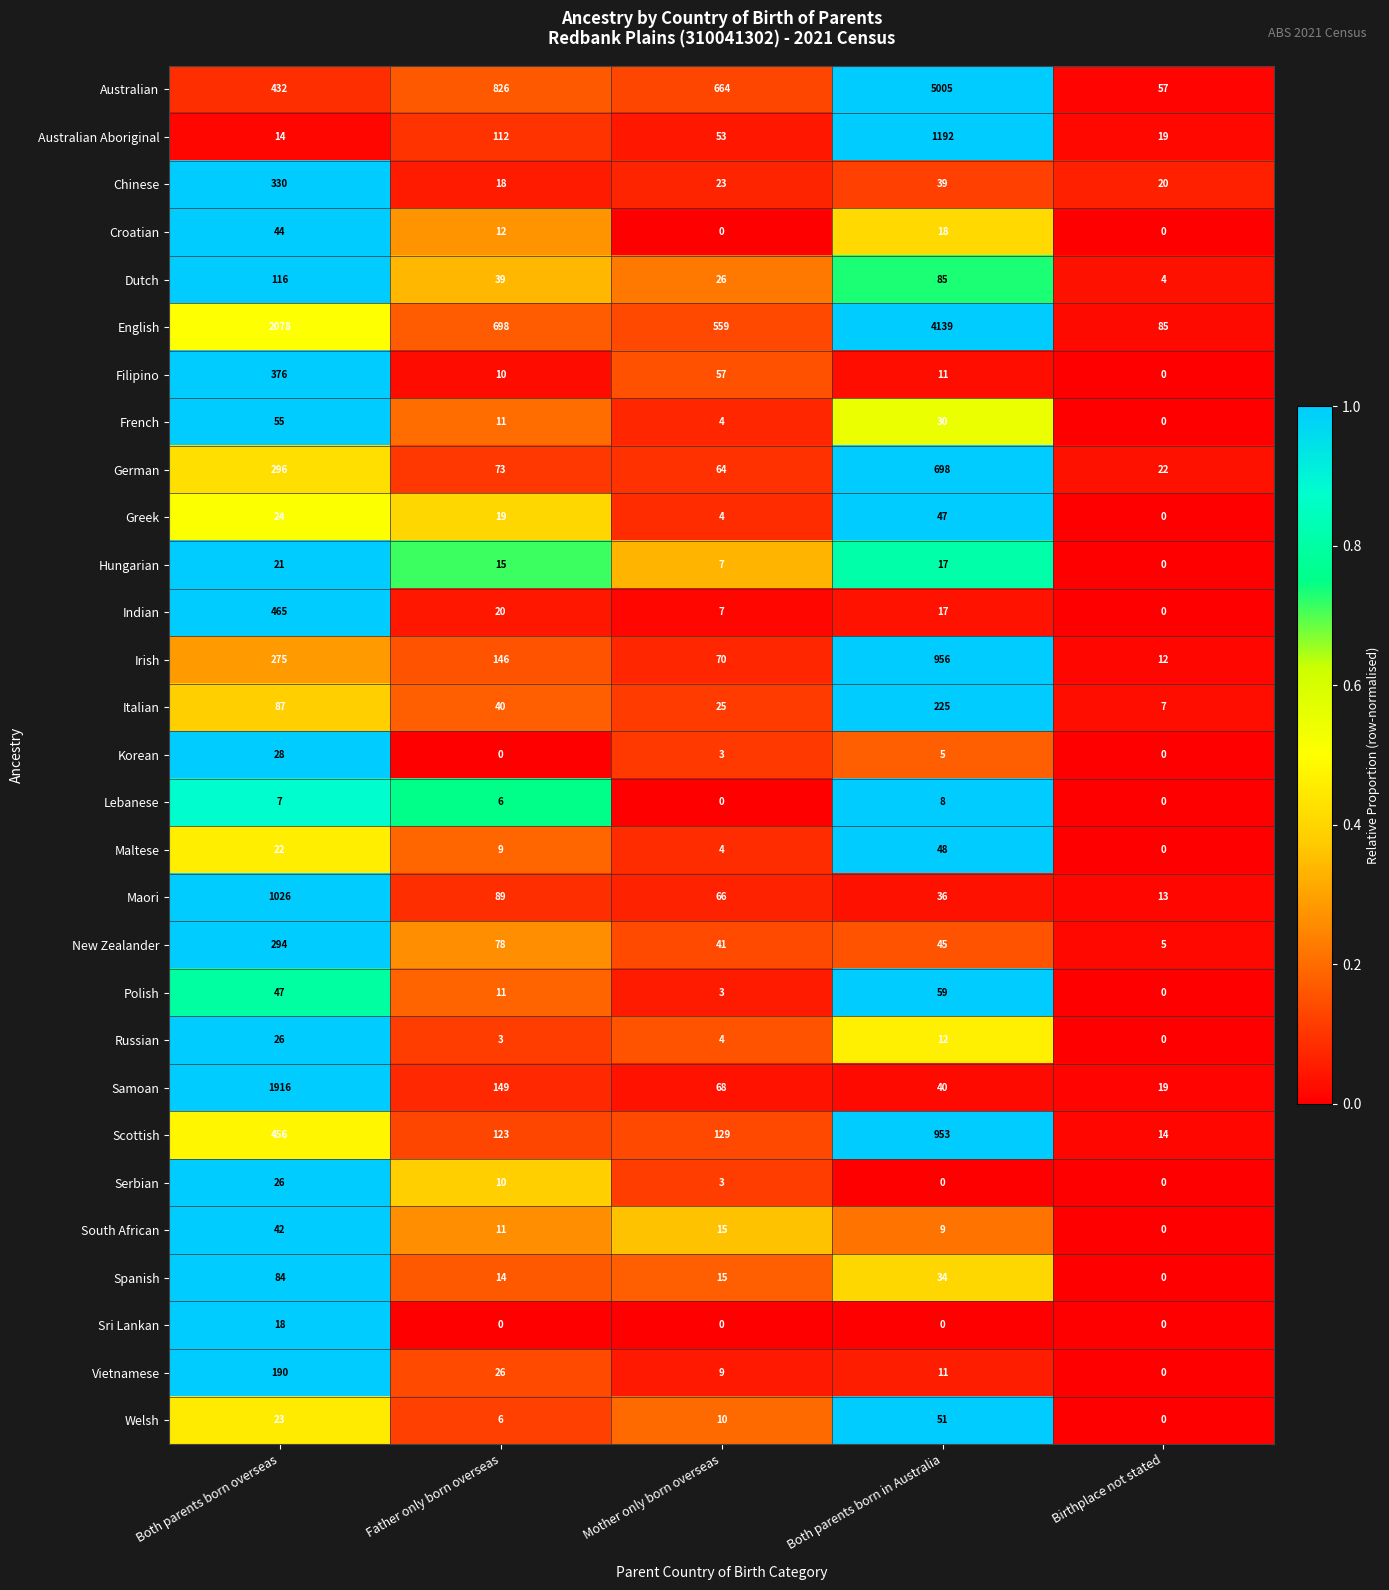

What is the average value of the Spanish series?

29